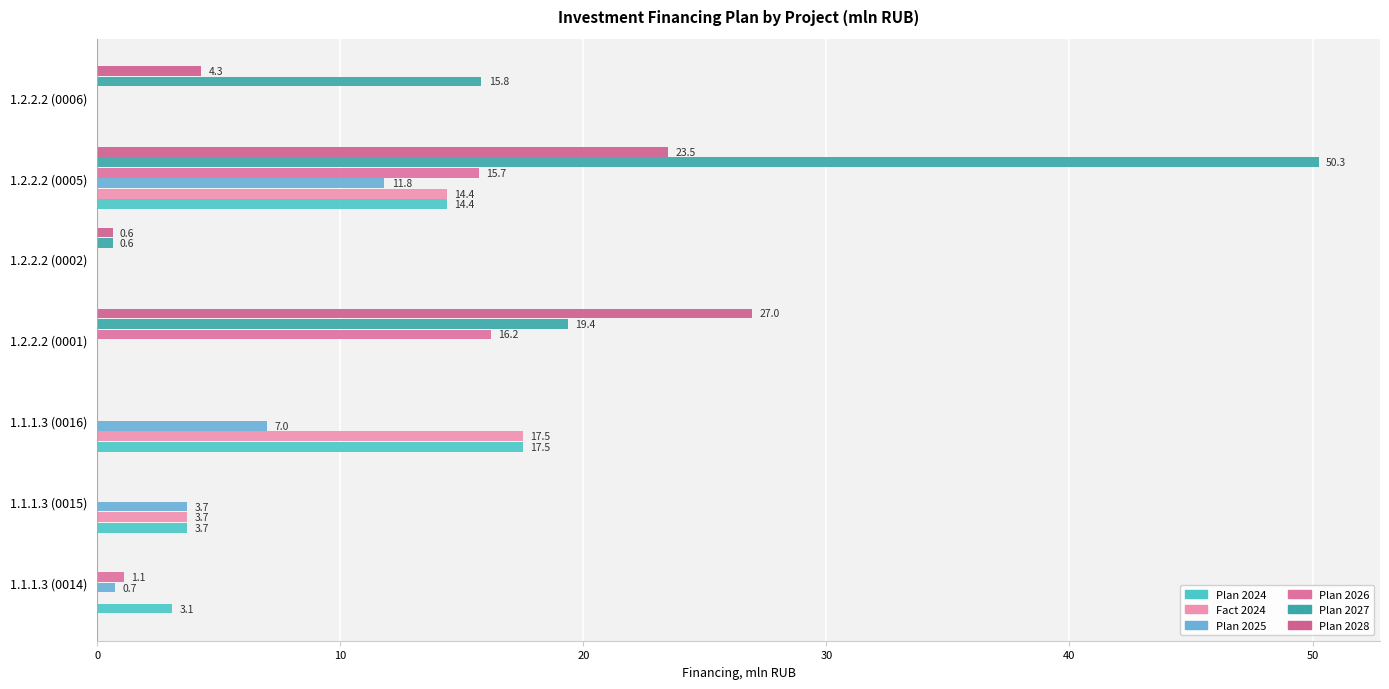

What are all the series names shown in the legend?

Plan 2024, Fact 2024, Plan 2025, Plan 2026, Plan 2027, Plan 2028